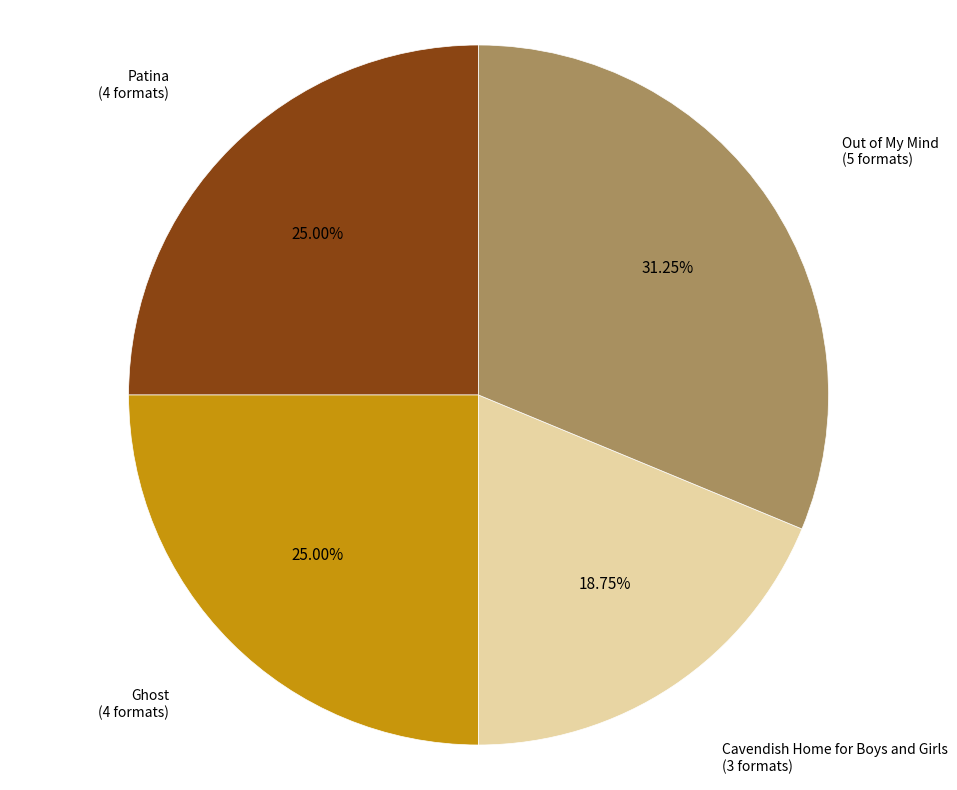

Is there any slice that represents more than half of the pie?

No